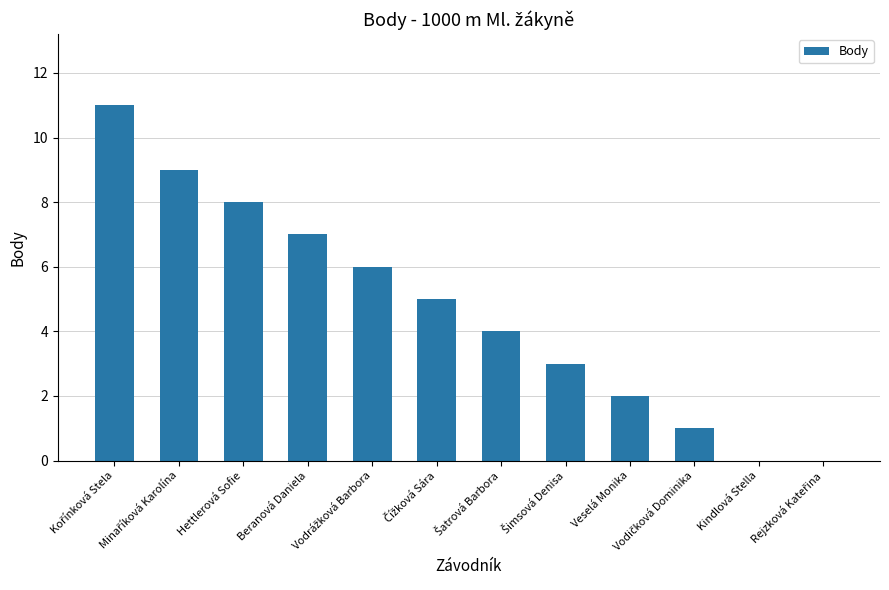

What is the greatest value displayed?

11